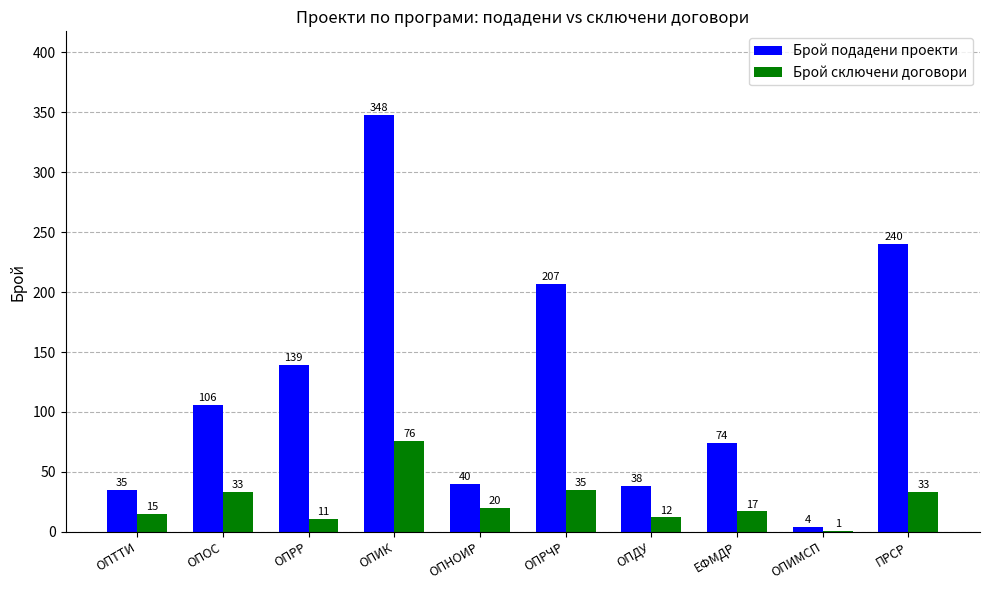

What is the sum of the Брой подадени проекти values at ОПТТИ and ОПРР?

174